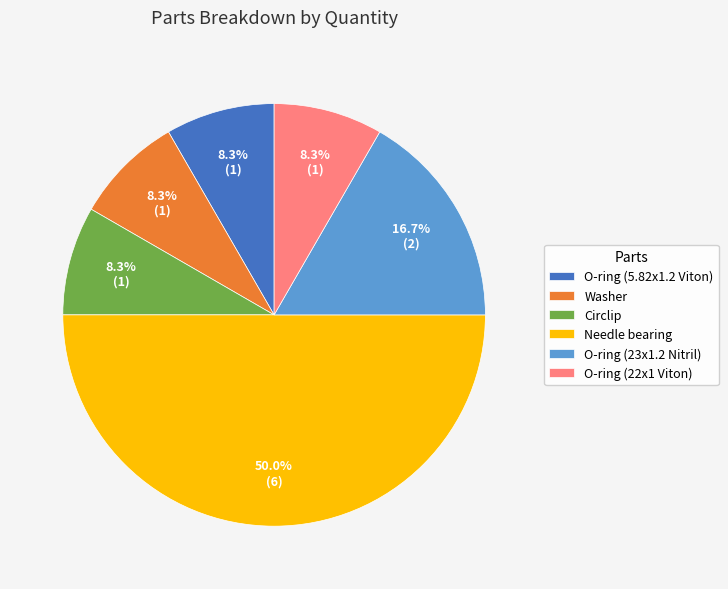

Count the number of slices in the pie.

6